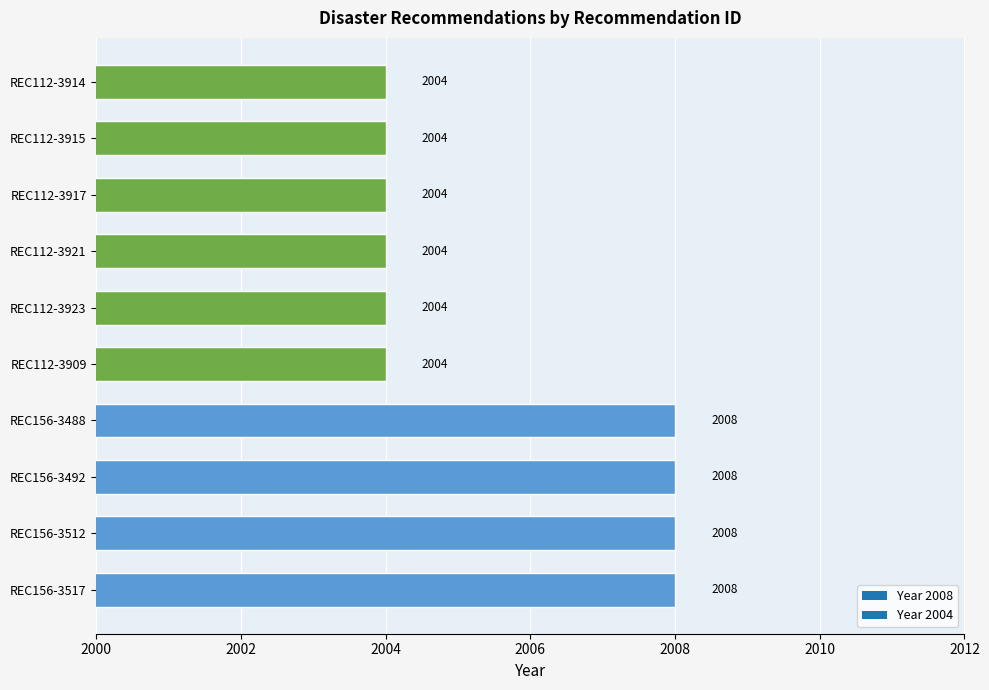

What is the greatest value displayed?

2008